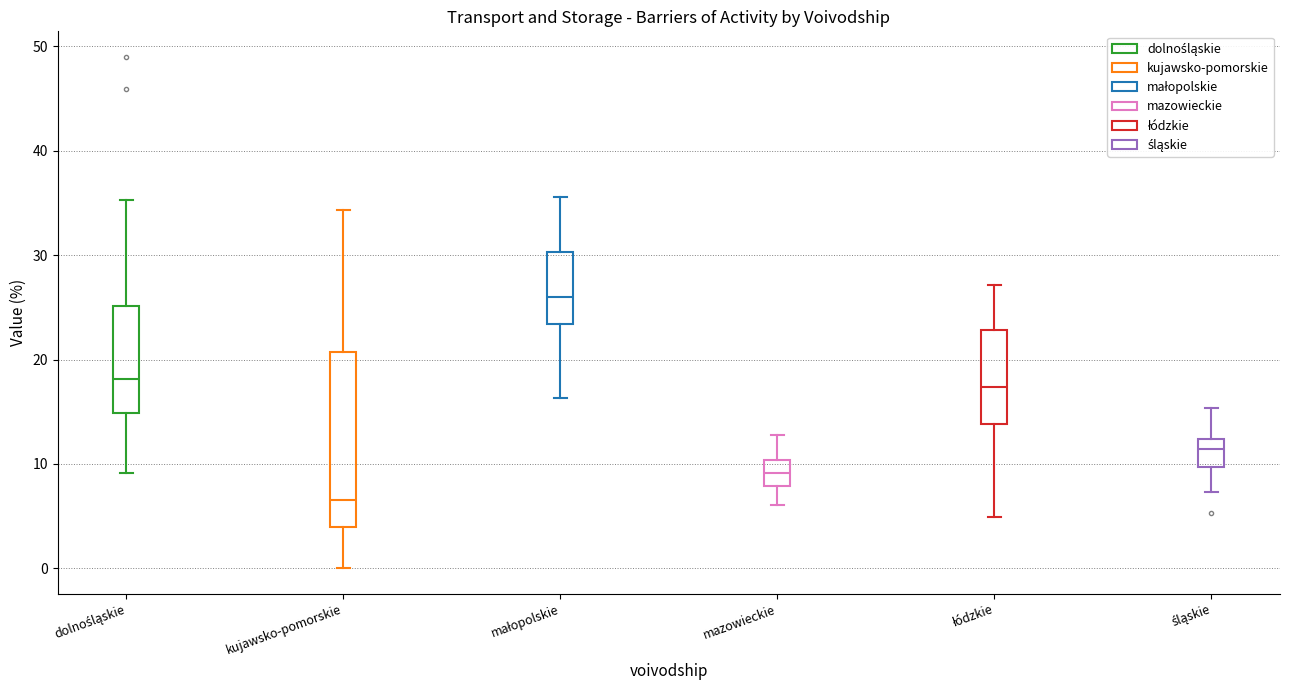

Reading left to right, transcribe this box plot: for each box, give where its median line is, the range the box spans, and where its two whiskers end, as read against the y-axis. The values are not printed on the chart, so give them approximately, as read against the axis.

dolnośląskie: median 18, box 15 to 25, whiskers 9 to 35
kujawsko-pomorskie: median 7, box 4 to 21, whiskers 0 to 34
małopolskie: median 26, box 23 to 30, whiskers 16 to 36
mazowieckie: median 9, box 8 to 10, whiskers 6 to 13
łódzkie: median 17, box 14 to 23, whiskers 5 to 27
śląskie: median 11, box 10 to 12, whiskers 7 to 15